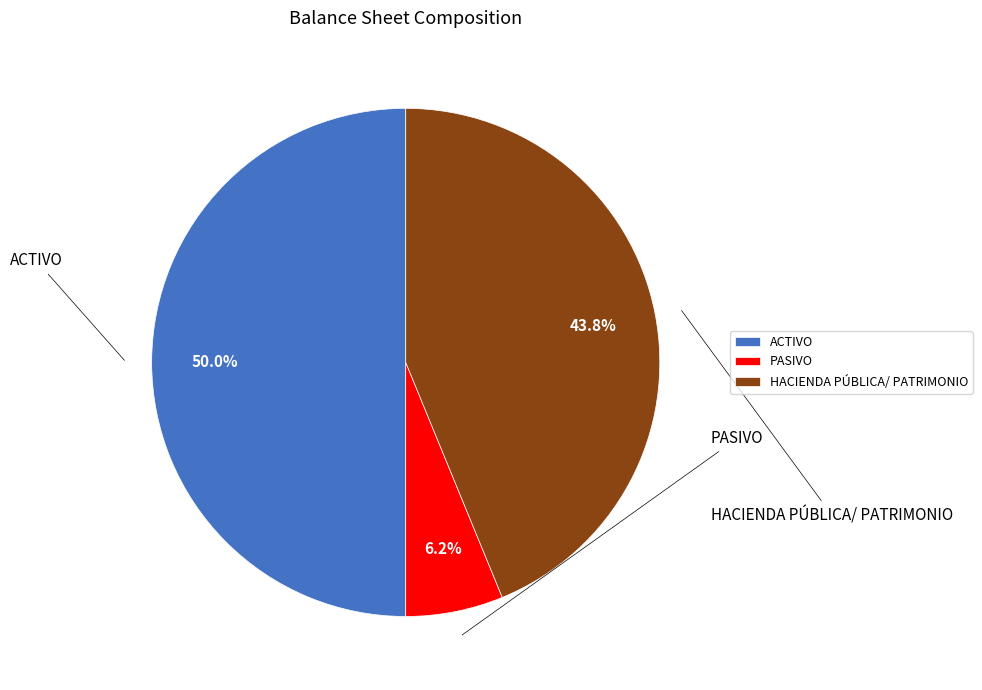

What is the total percentage of HACIENDA PÚBLICA/ PATRIMONIO and PASIVO?

50.0%